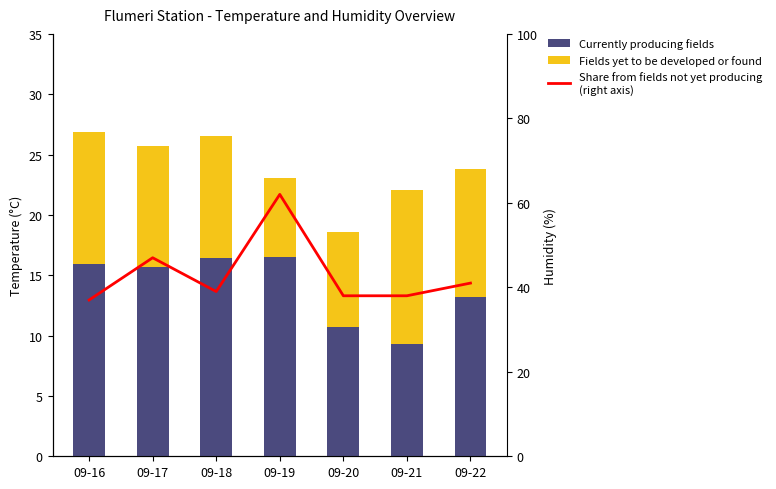

Reading left to right, extract all data points from this chart.

Currently producing fields: 09-16=15.9	09-17=15.7	09-18=16.4	09-19=16.5	09-20=10.7	09-21=9.3	09-22=13.2
Fields yet to be developed or found: 09-16=11.0	09-17=10.0	09-18=10.1	09-19=6.6	09-20=7.9	09-21=12.8	09-22=10.6
Share from fields not yet producing
(right axis): 09-16=37.0	09-17=47.0	09-18=39.0	09-19=62.0	09-20=38.0	09-21=38.0	09-22=41.0